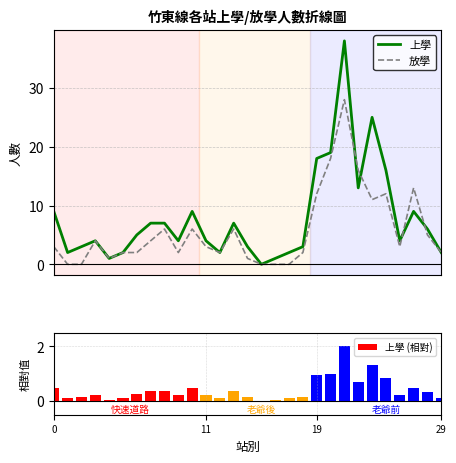

Between 4 and 14, which series saw the biggest shift?

上學